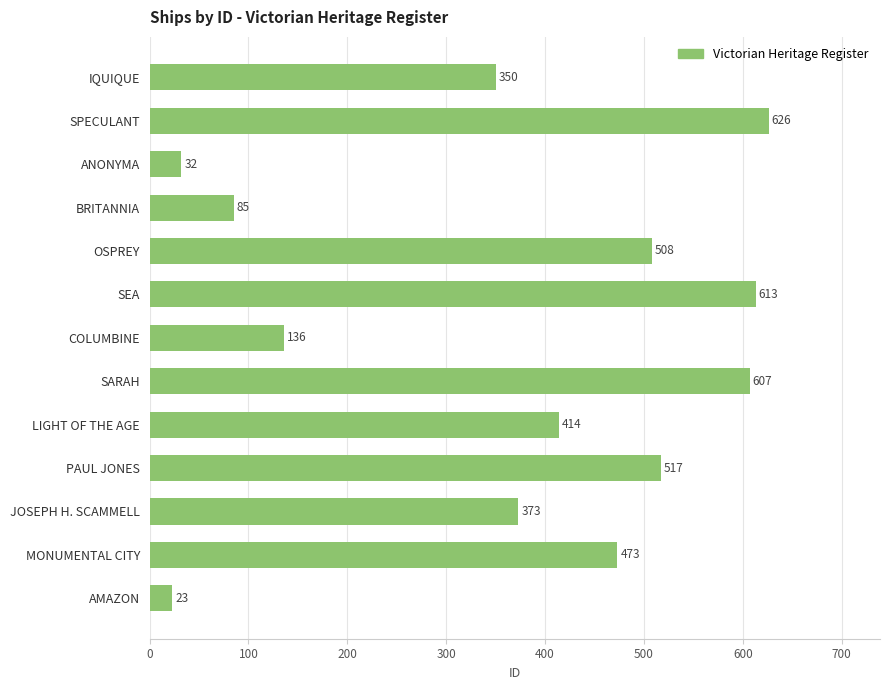

At which category does the chart reach its minimum across all series?

AMAZON